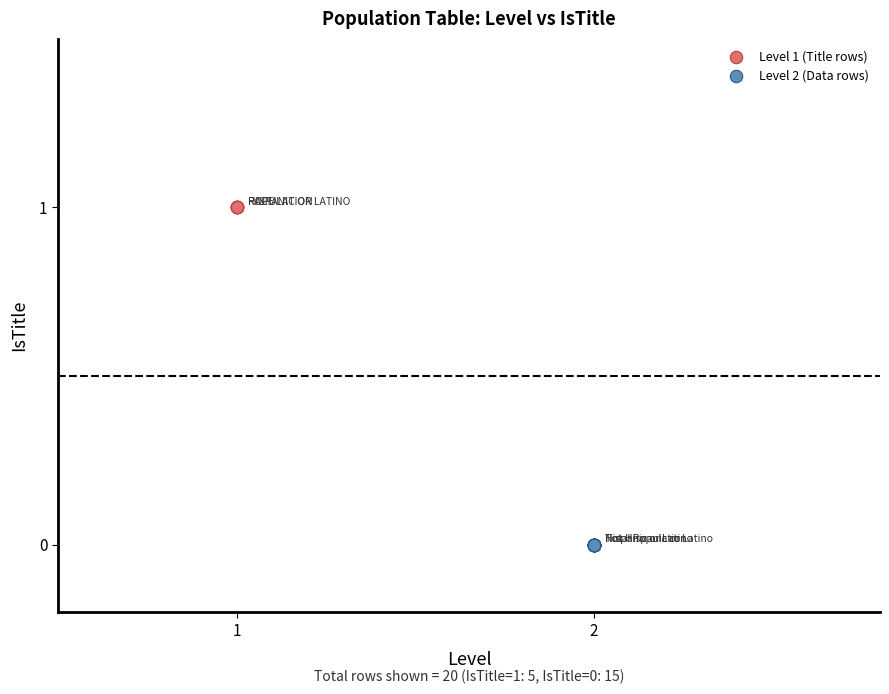

What are all the series names shown in the legend?

Level 1 (Title rows), Level 2 (Data rows)